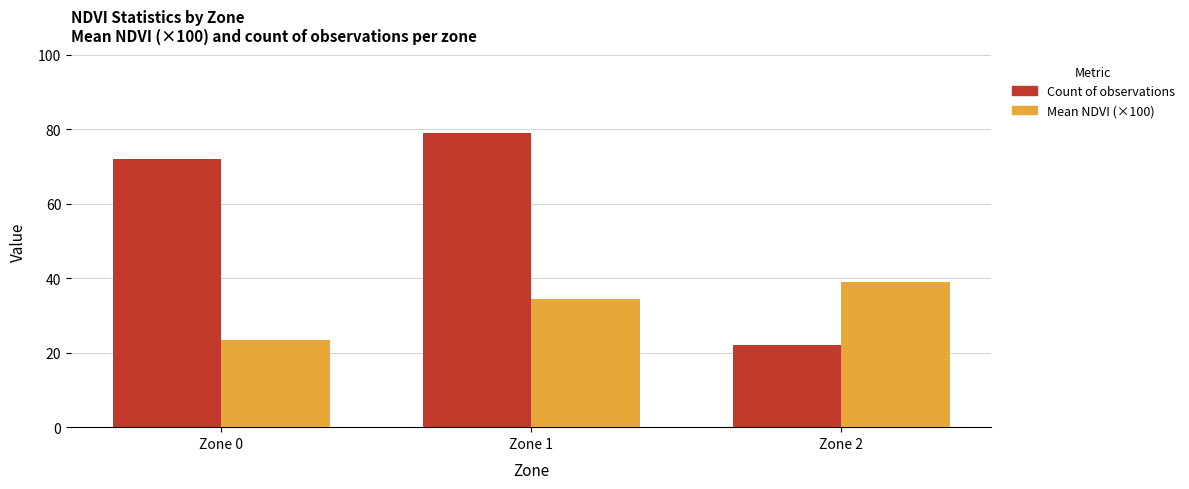

Which series has the widest spread of values?

Count of observations